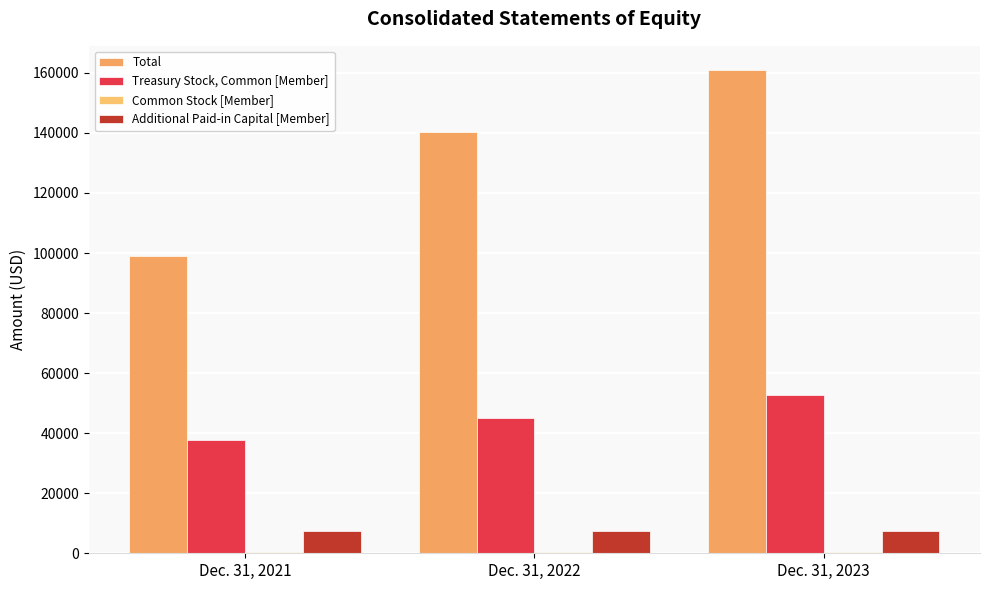

What is the total value across all series at Dec. 31, 2022?

193238